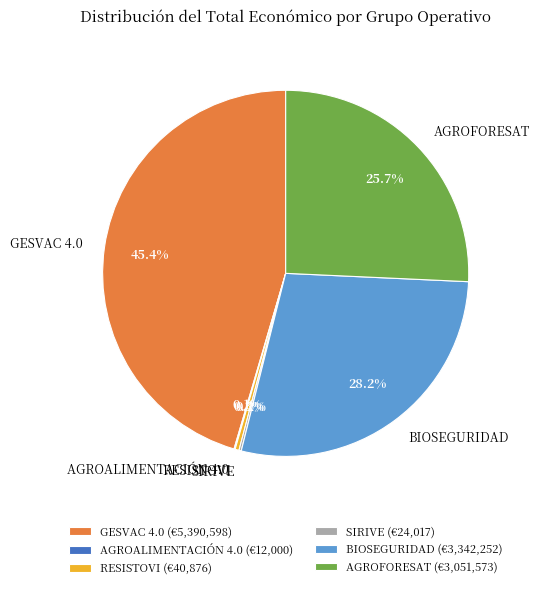

Is there a majority slice in this chart?

No